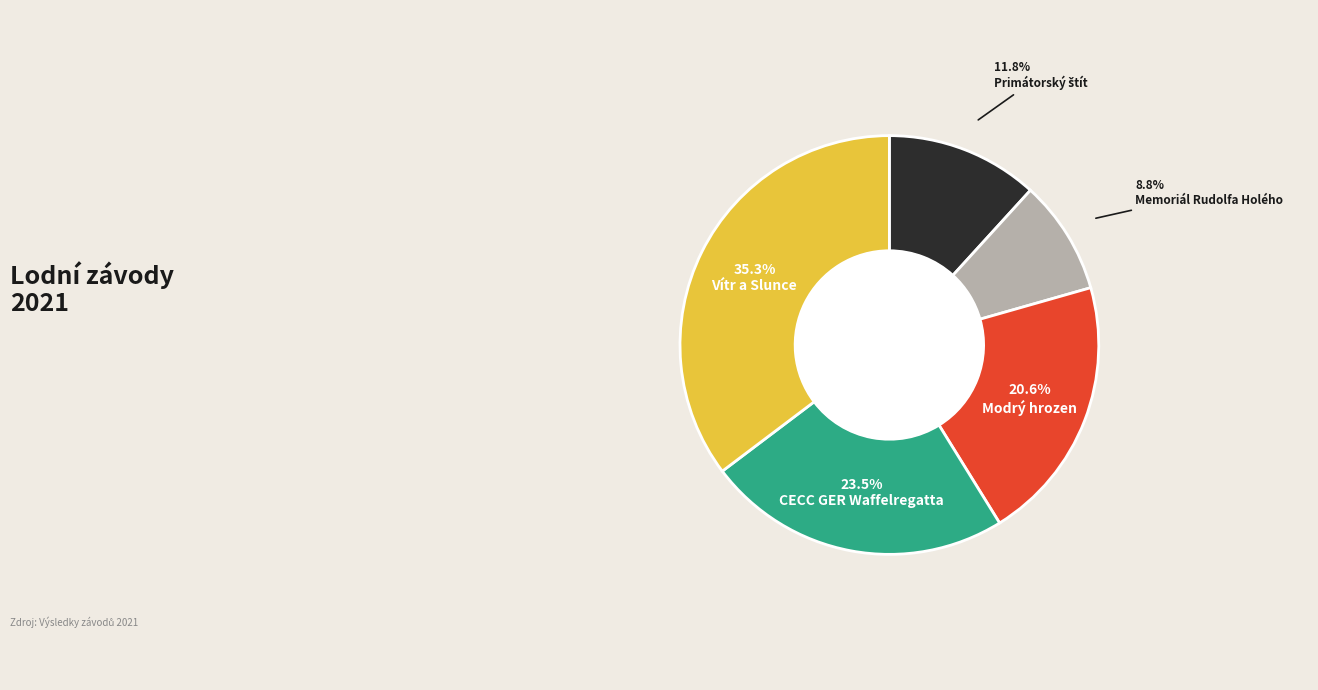

What is the largest slice in the pie chart?

Vítr a Slunce